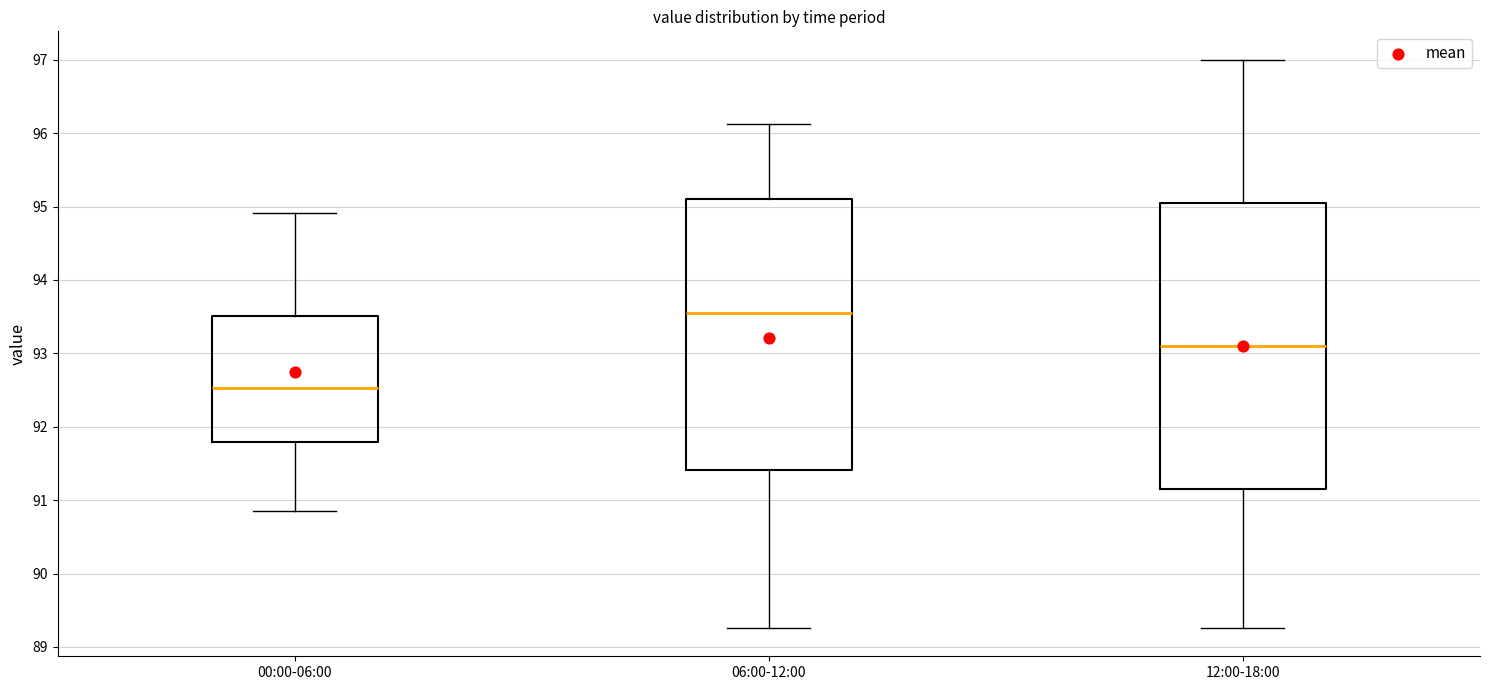

Reading left to right, read every box against the y-axis: the position of its median line, the range the box covers, and the ends of its whiskers. The values are not printed on the chart, so give them approximately, as read against the axis.

00:00-06:00: median 92.5, box 91.8 to 93.5, whiskers 90.9 to 94.9
06:00-12:00: median 93.6, box 91.4 to 95.1, whiskers 89.3 to 96.1
12:00-18:00: median 93.1, box 91.2 to 95.1, whiskers 89.3 to 97.0